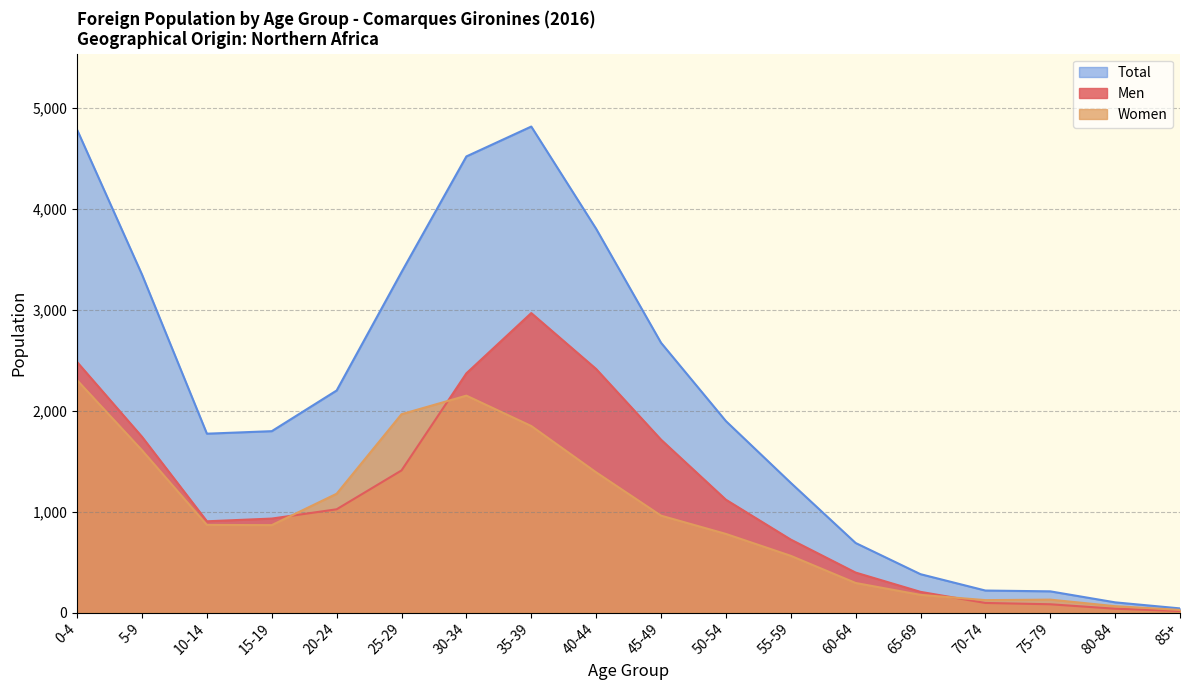

What is the average value of the Men series?

1146